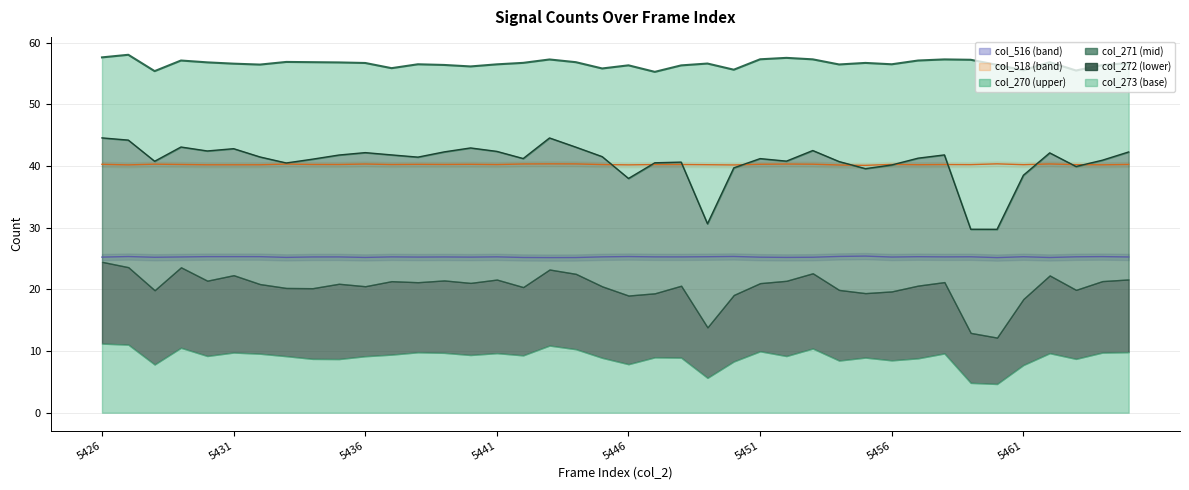

Where is col_518 nearest to the value 40?

5455